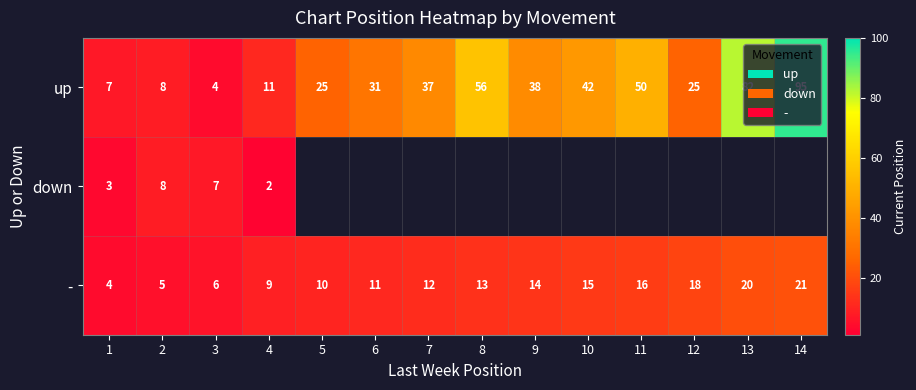

Is it true that up equals 55.5 at 13?

False